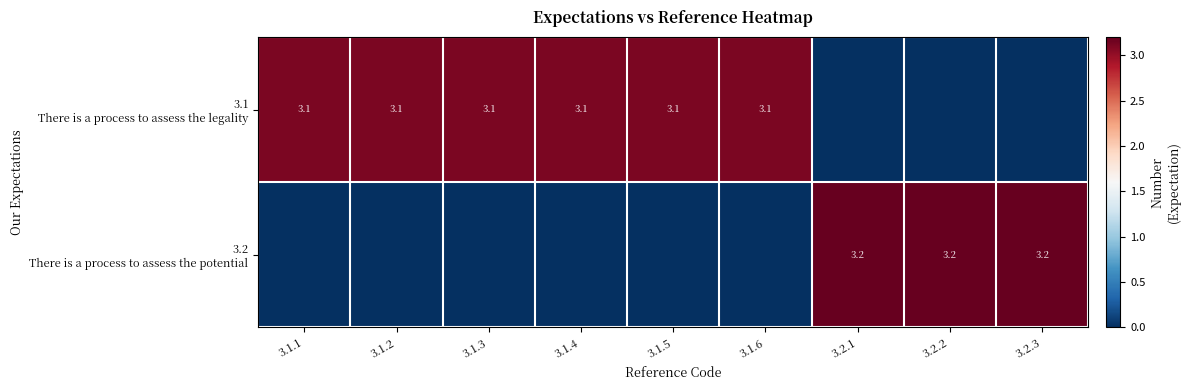

What is the spread (max minus min) of values at 3.2.2?

3.2